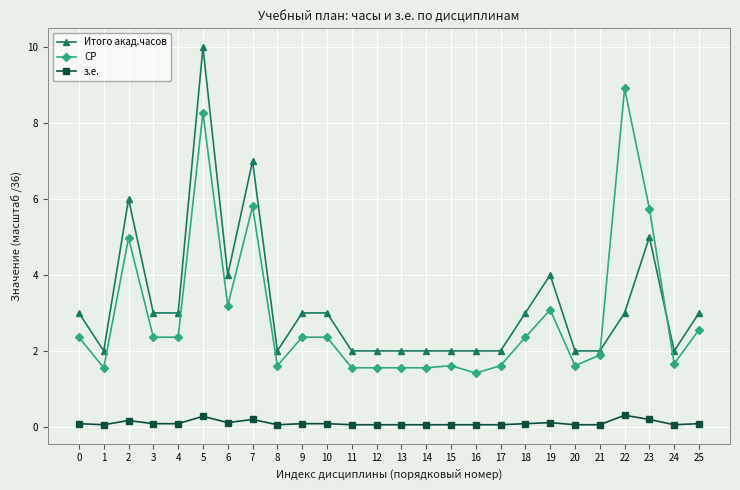

How many data points does each series have?

26